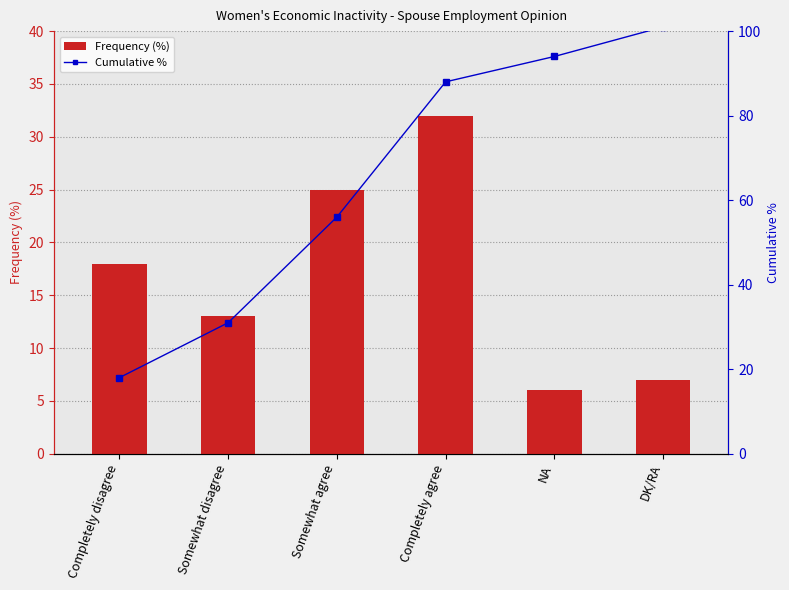

Which label corresponds to the smallest value in the chart?

NA